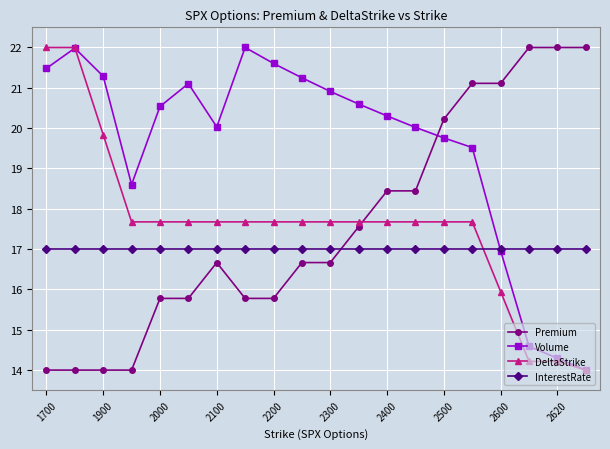

What is the maximum value shown in the chart?

22.0